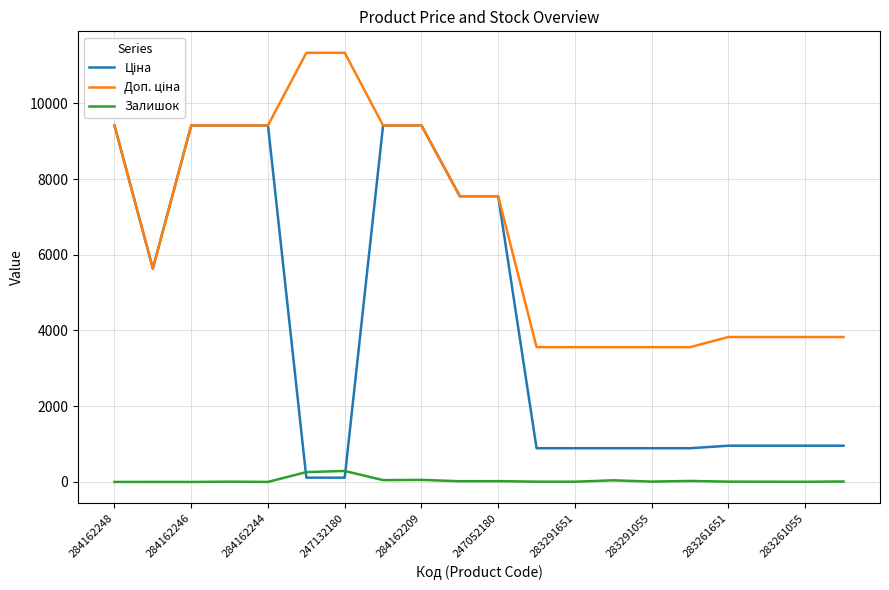

What is the maximum value shown in the chart?

11334.0